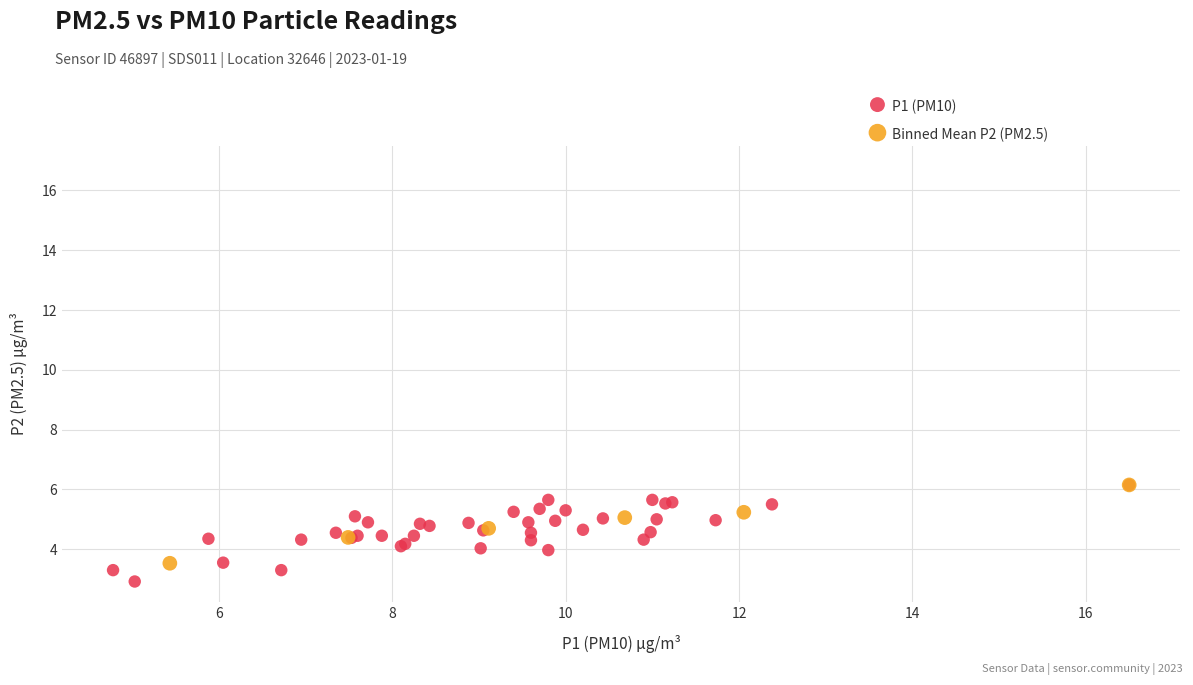

What are all the series names shown in the legend?

P1 (PM10), Binned Mean P2 (PM2.5)